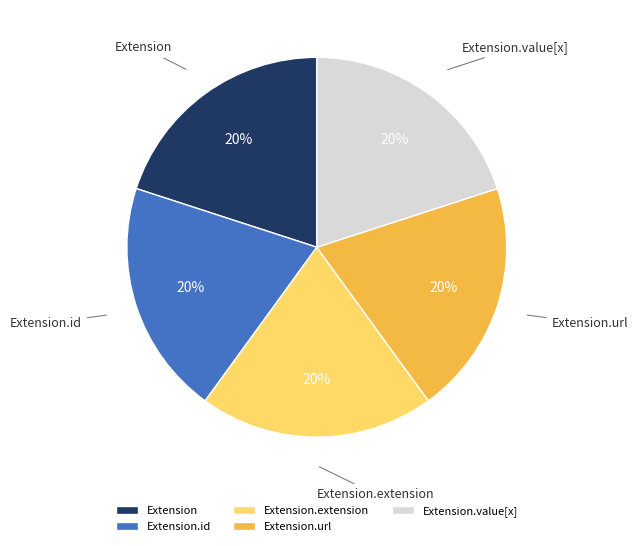

Count the number of slices in the pie.

5